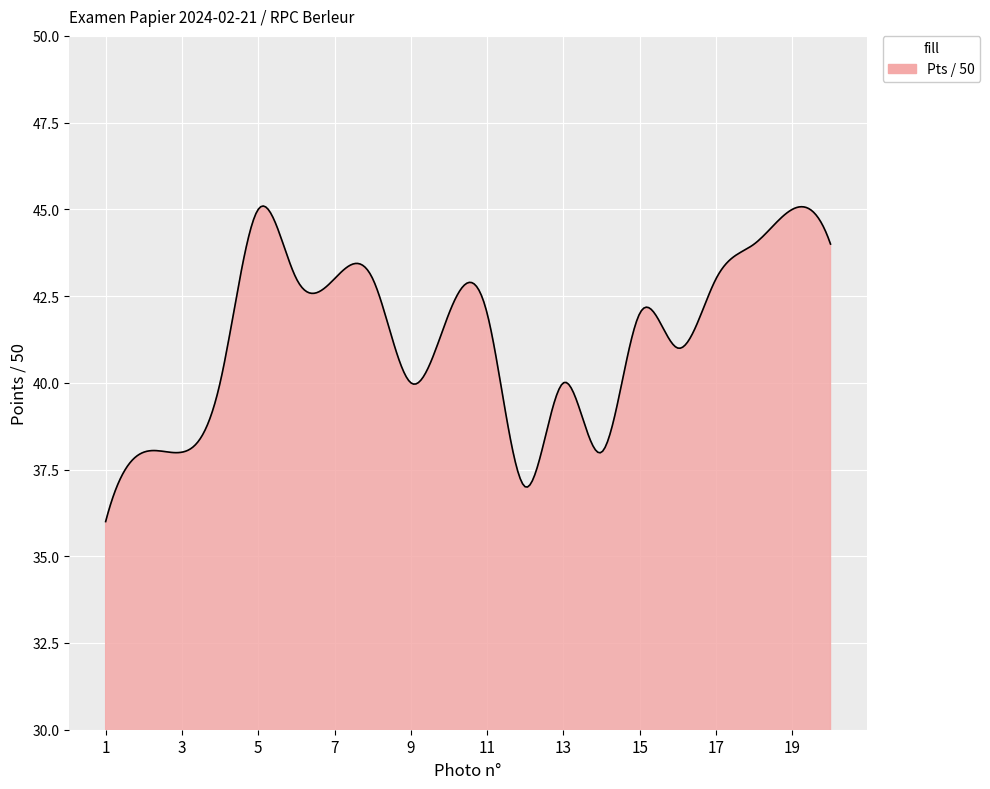

What is the greatest value displayed?

45.1